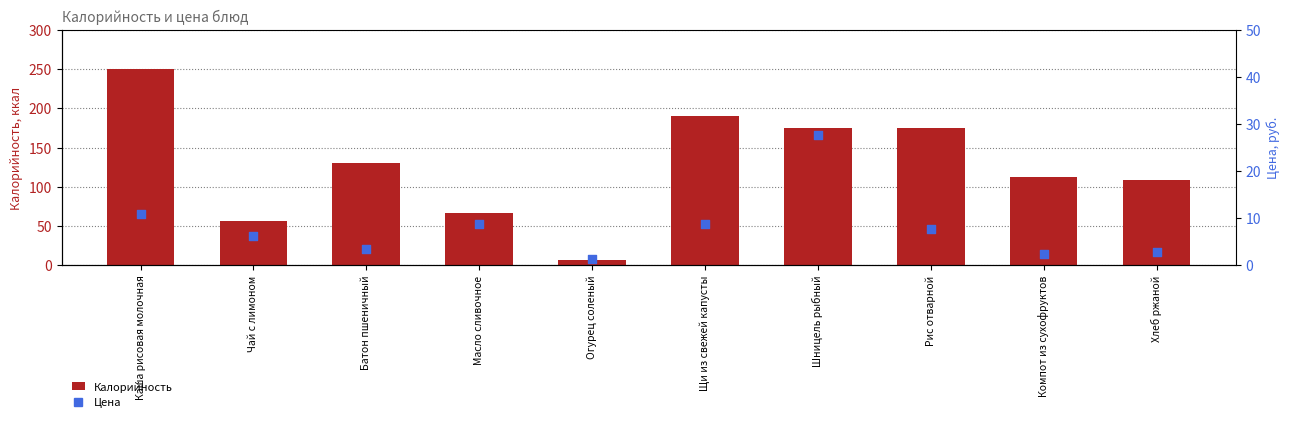

At which category is the sum across all series the highest?

Каша рисовая молочная